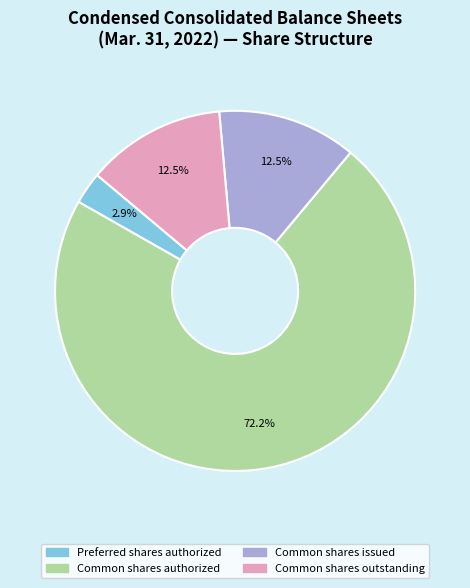

Is there any slice that represents more than half of the pie?

Yes